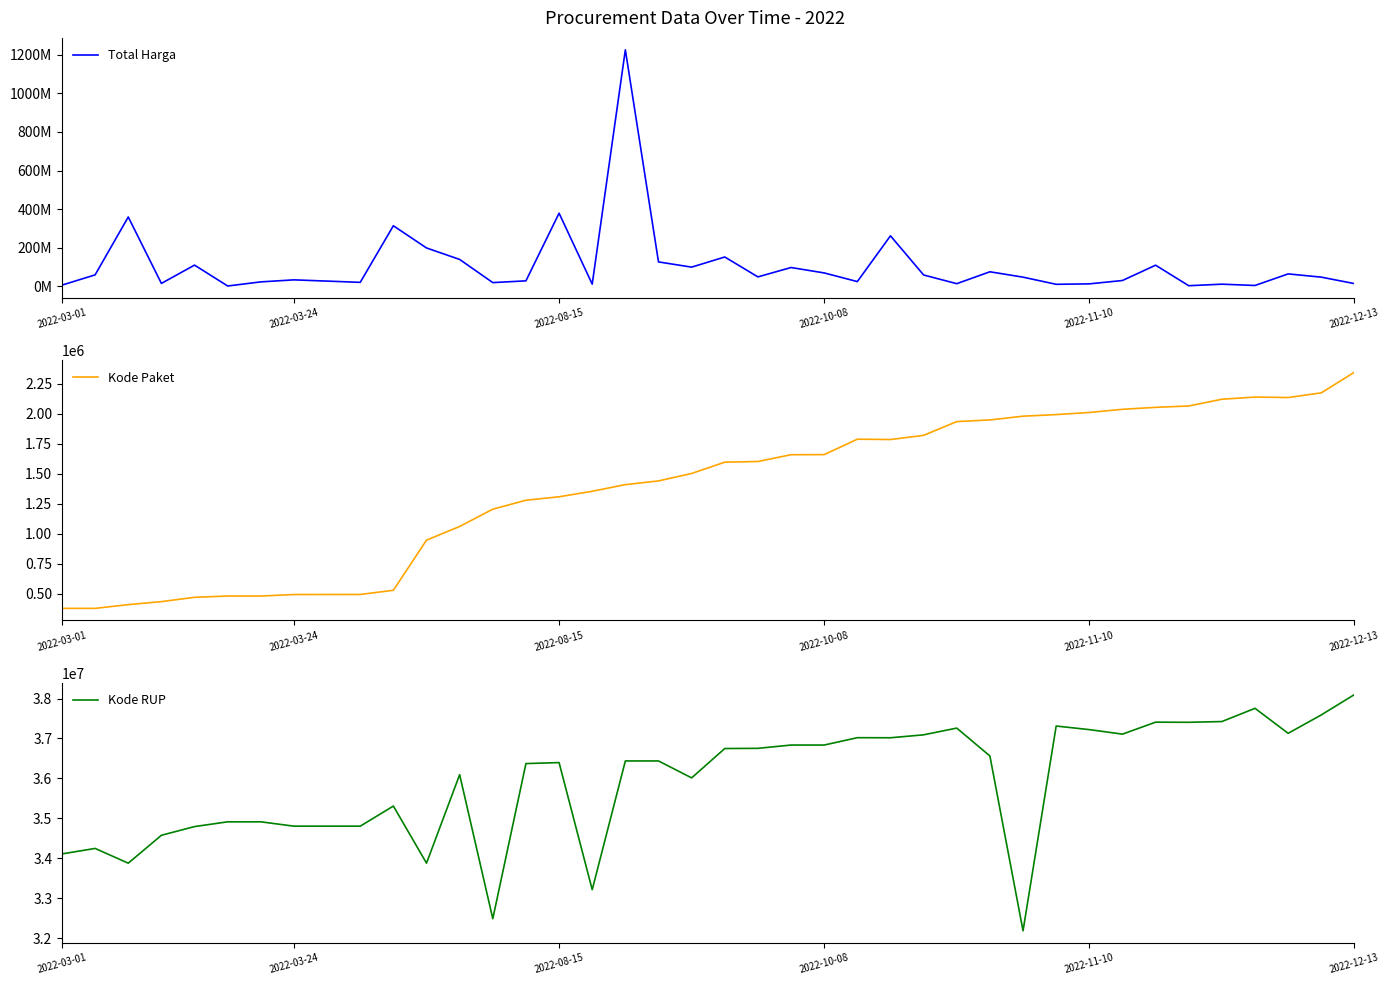

True or false: Total Harga and Kode RUP intersect in this chart.

True